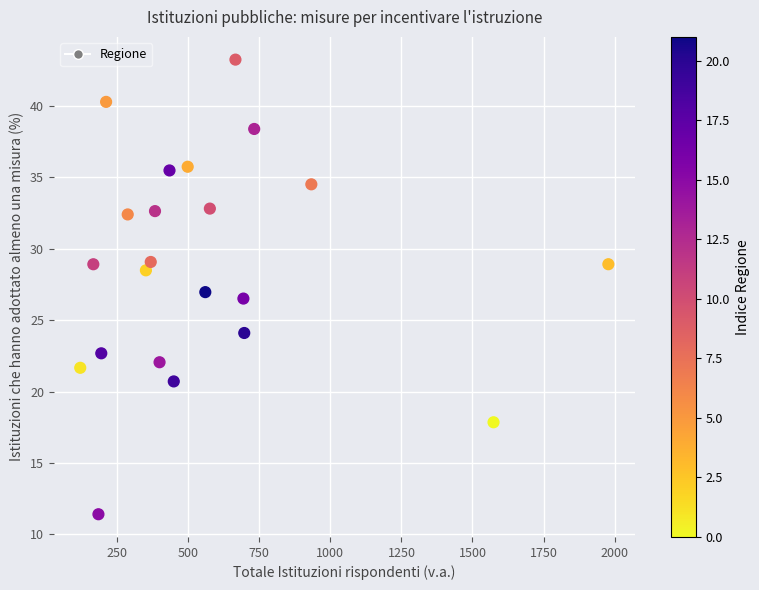

What is the range of X values (max minus min)?

1858.0